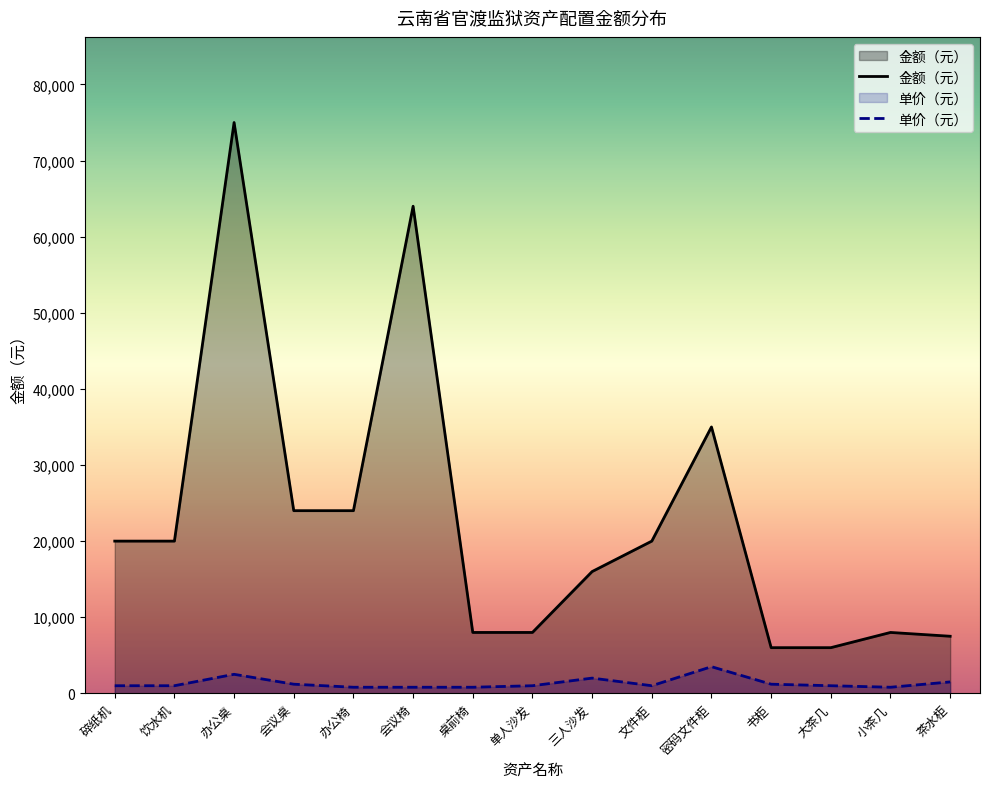

At which label does 金额（元） reach its minimum?

书柜